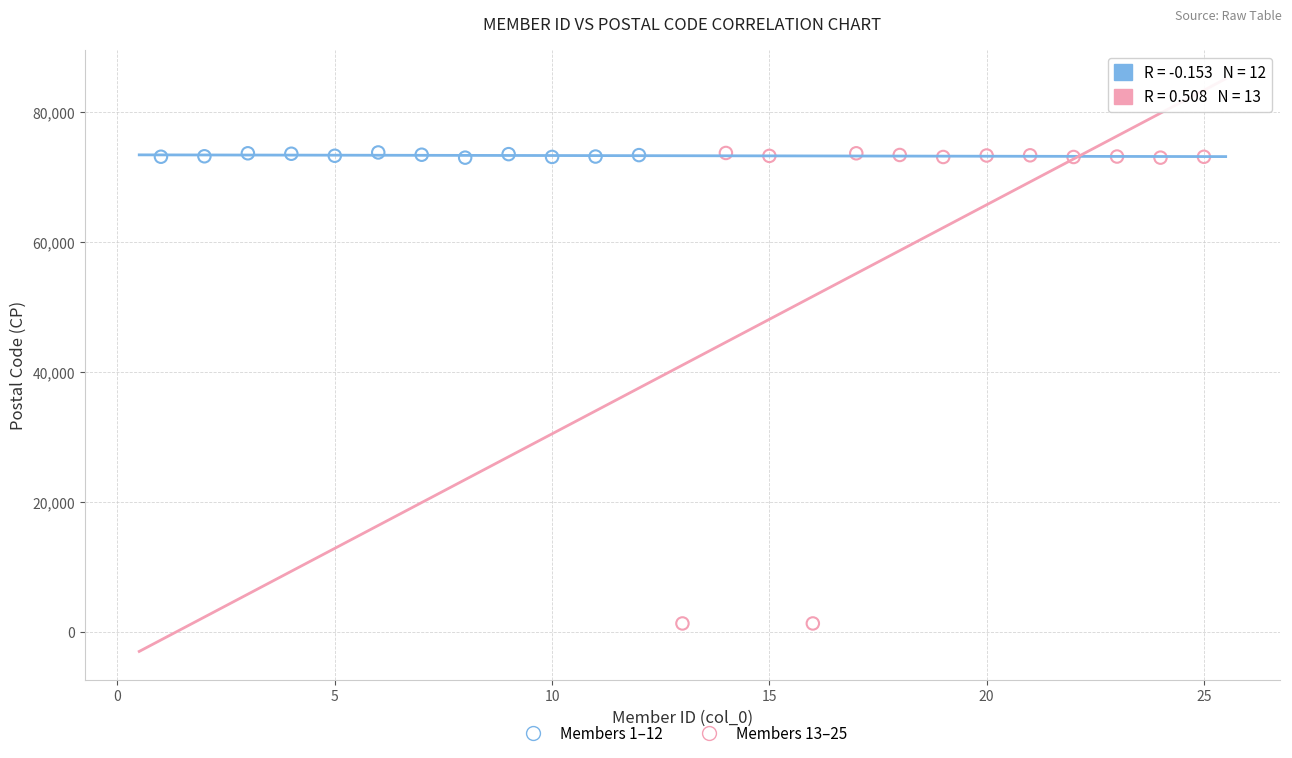

Which series has the widest spread of Y values?

Members 13–25